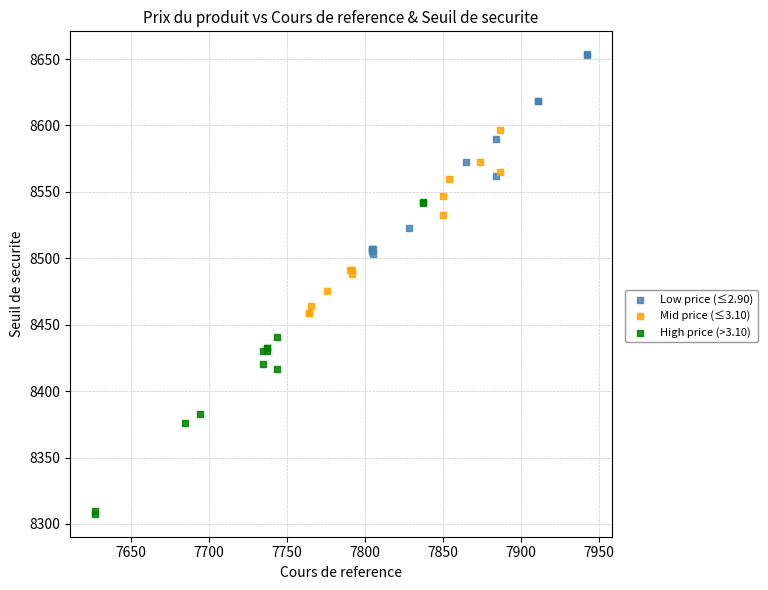

Which series reaches the minimum Y coordinate?

High price (>3.10)